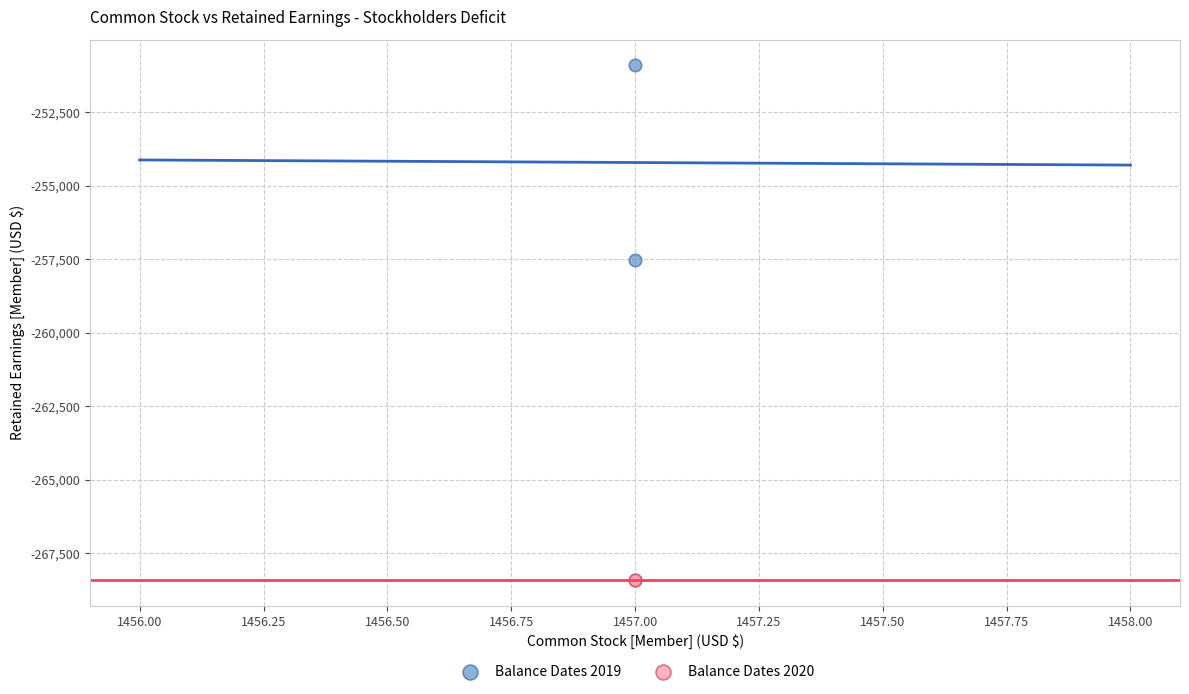

Across all series, what Y value is closest to -259660?

-257518